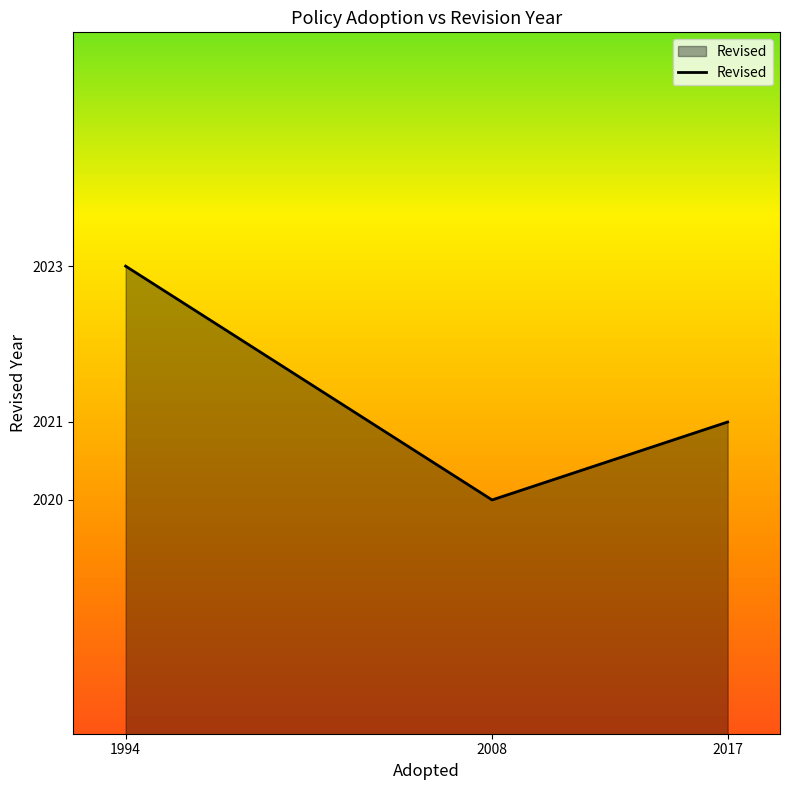

Which label corresponds to the smallest value in the chart?

2008